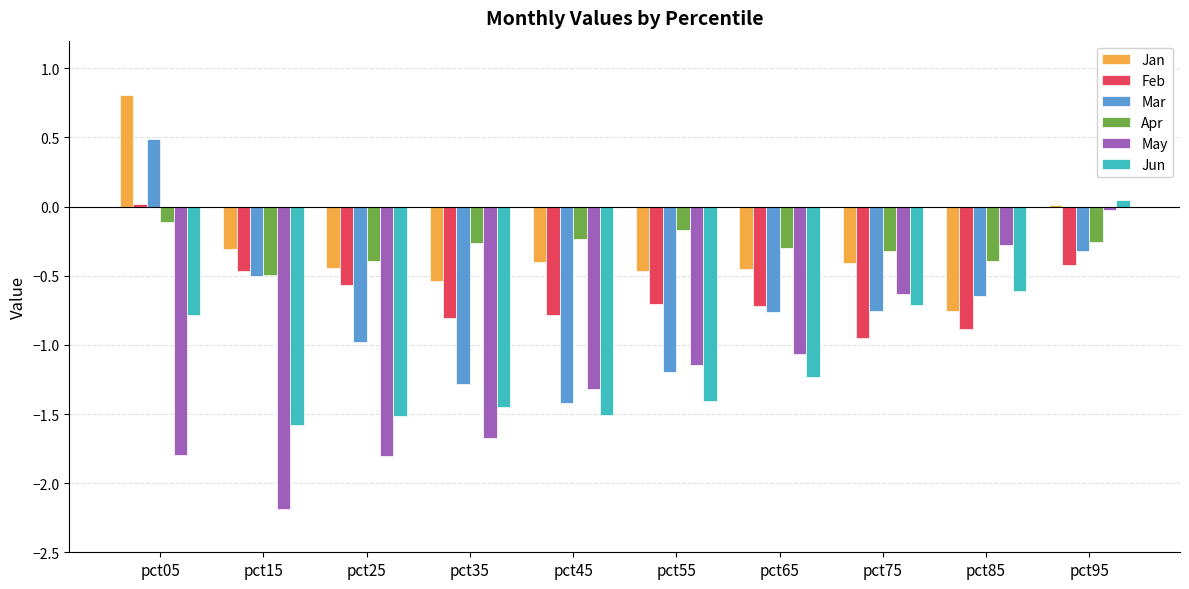

Which series changed the most between pct15 and pct85?

May